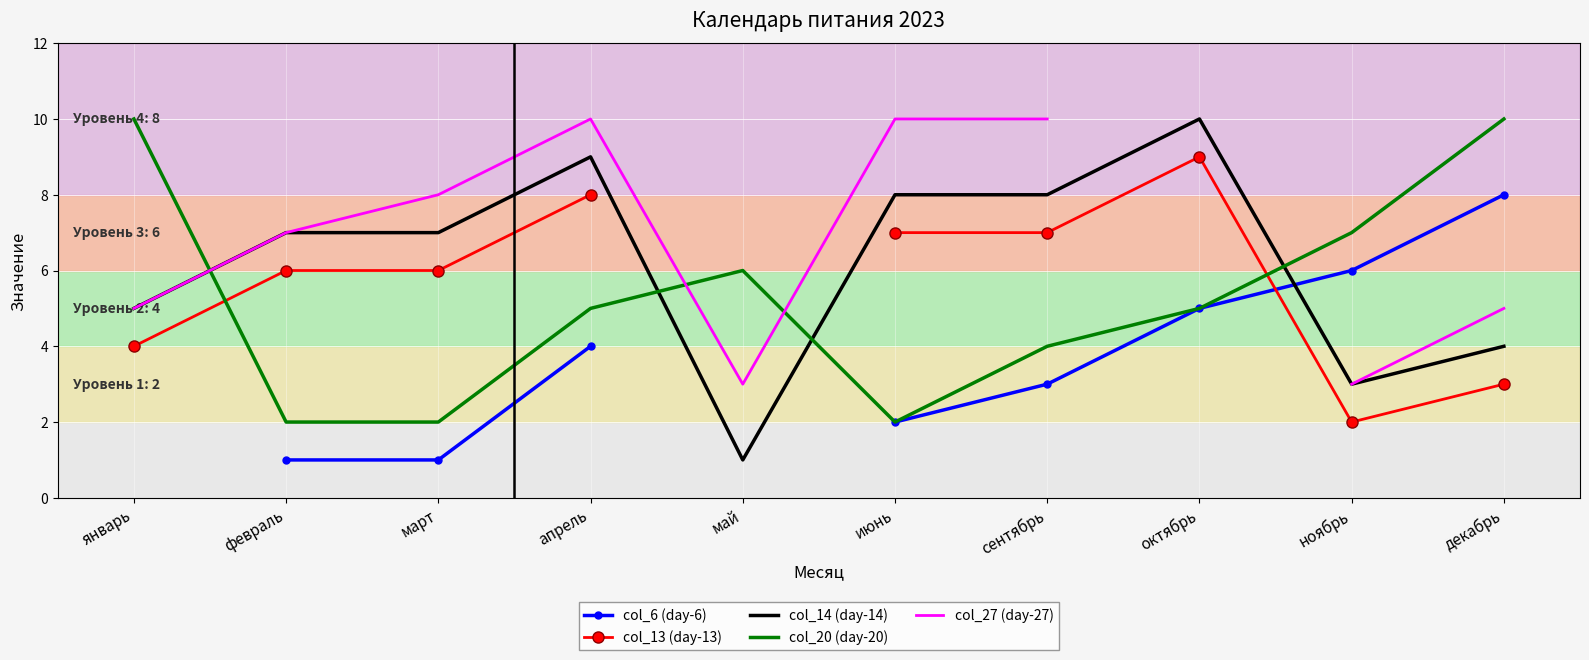

What is the sum of the col_27 (day-27) values at январь and сентябрь?

15.0